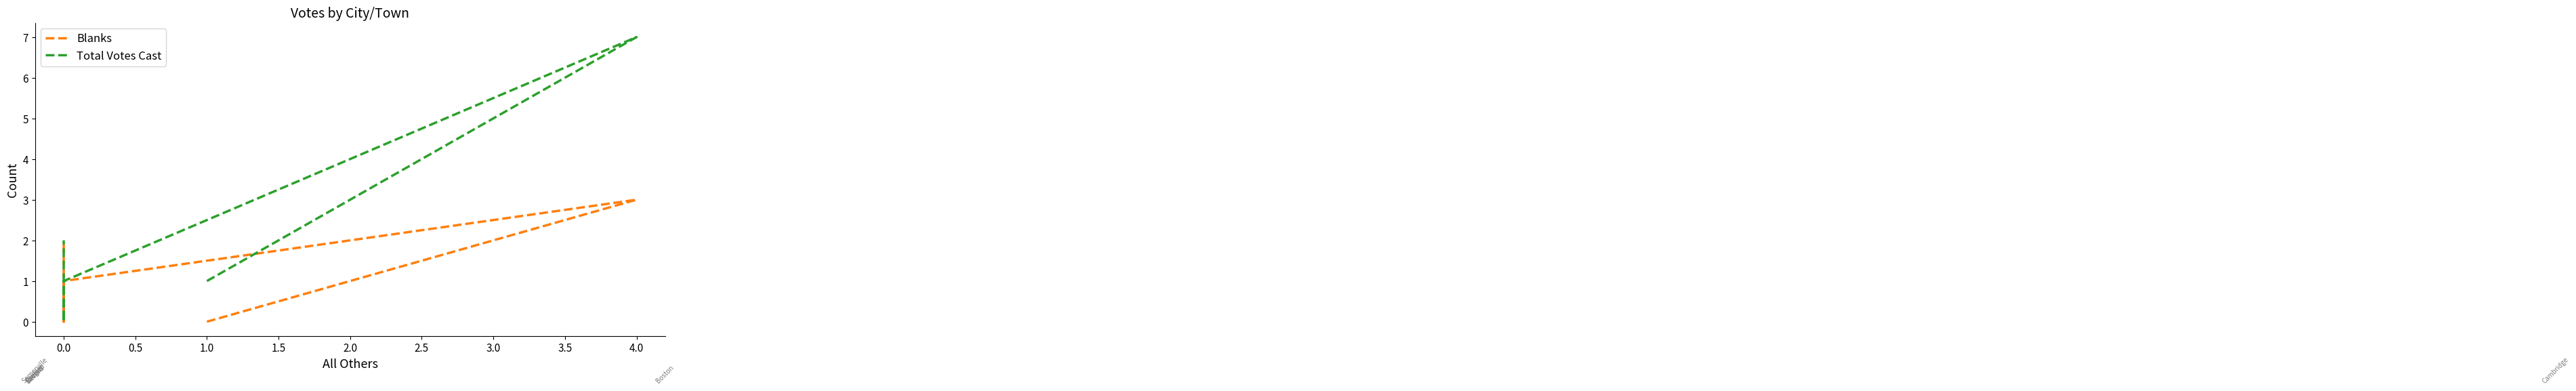

How many values in the Blanks series are below 1?

3